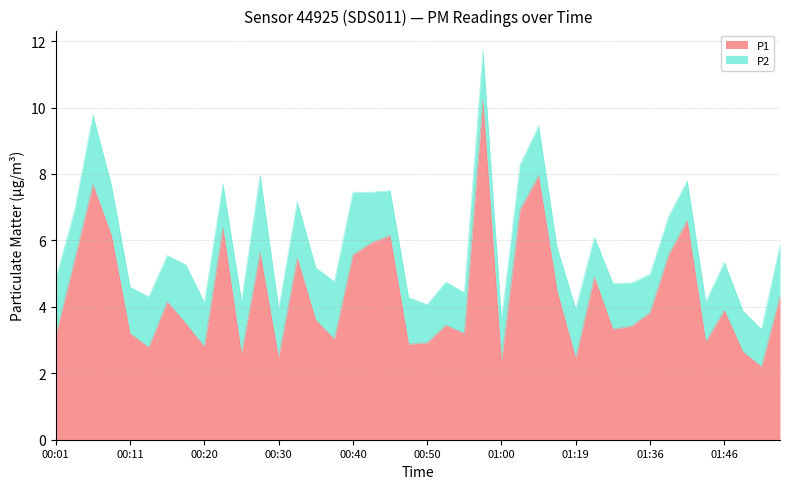

Count the number of categories in the chart.

40